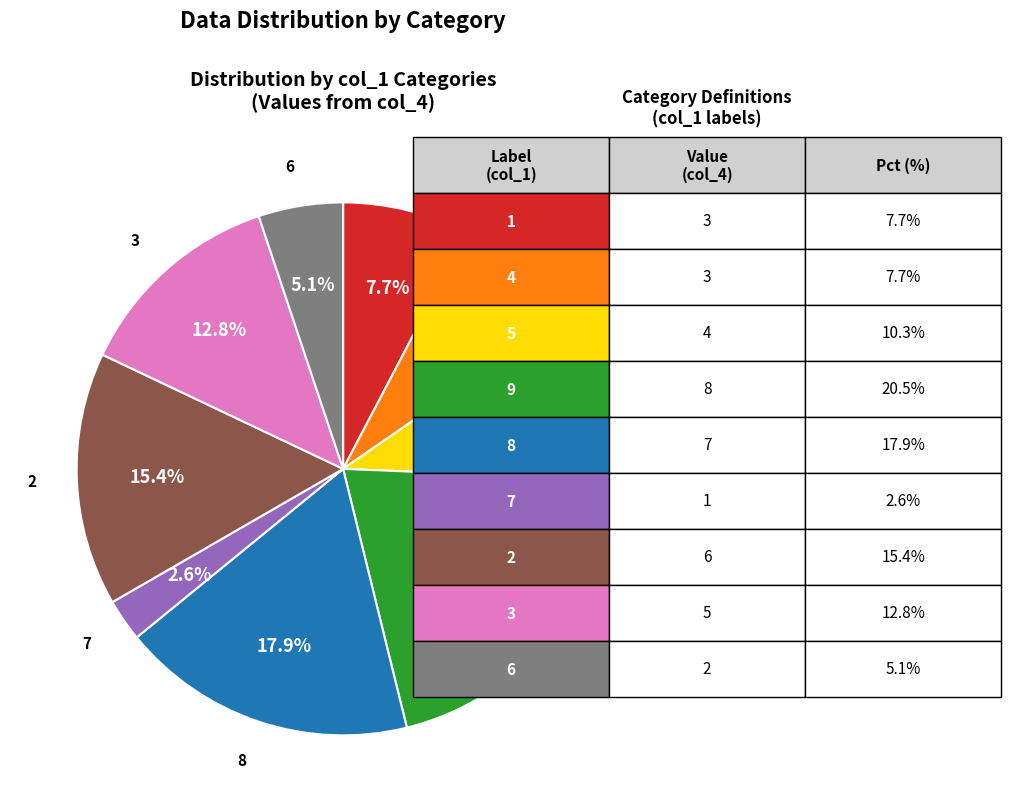

Which slice is the smallest?

7